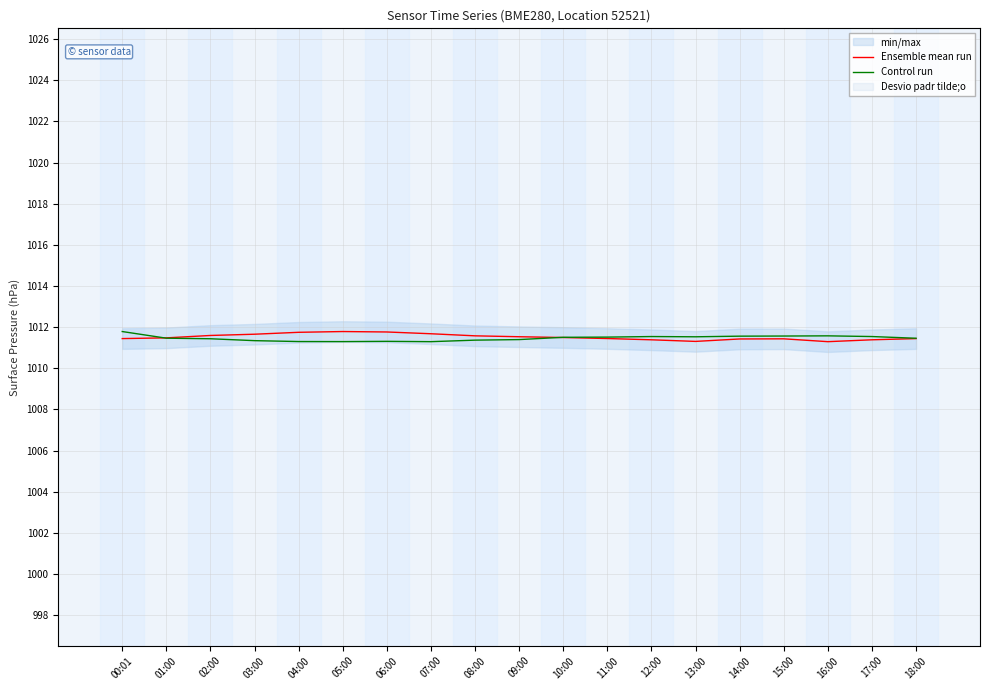

The Control run series shows 1011.6 at 15:00. True or false?

True